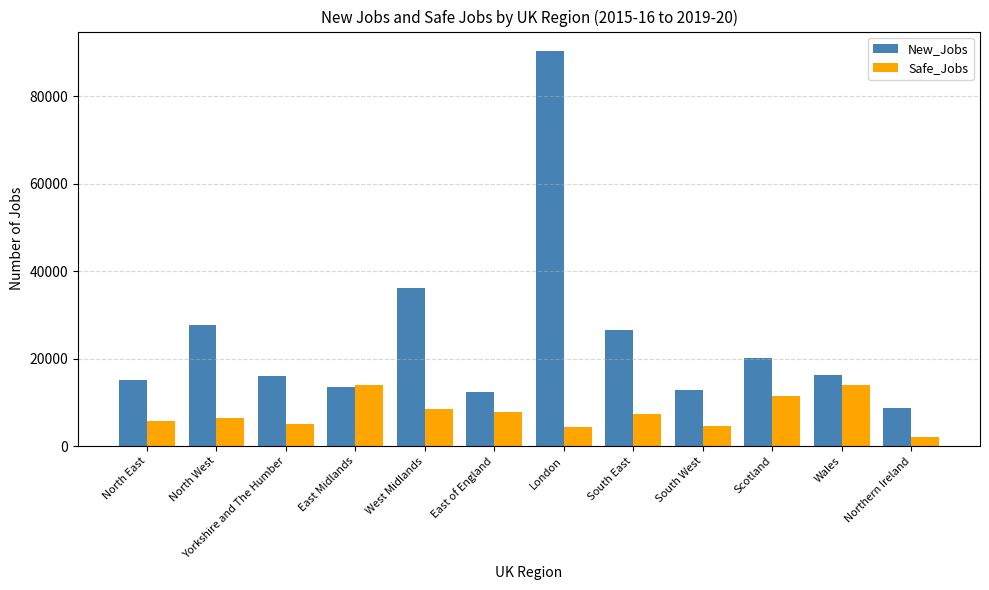

Which series has the largest range (max minus min)?

New_Jobs